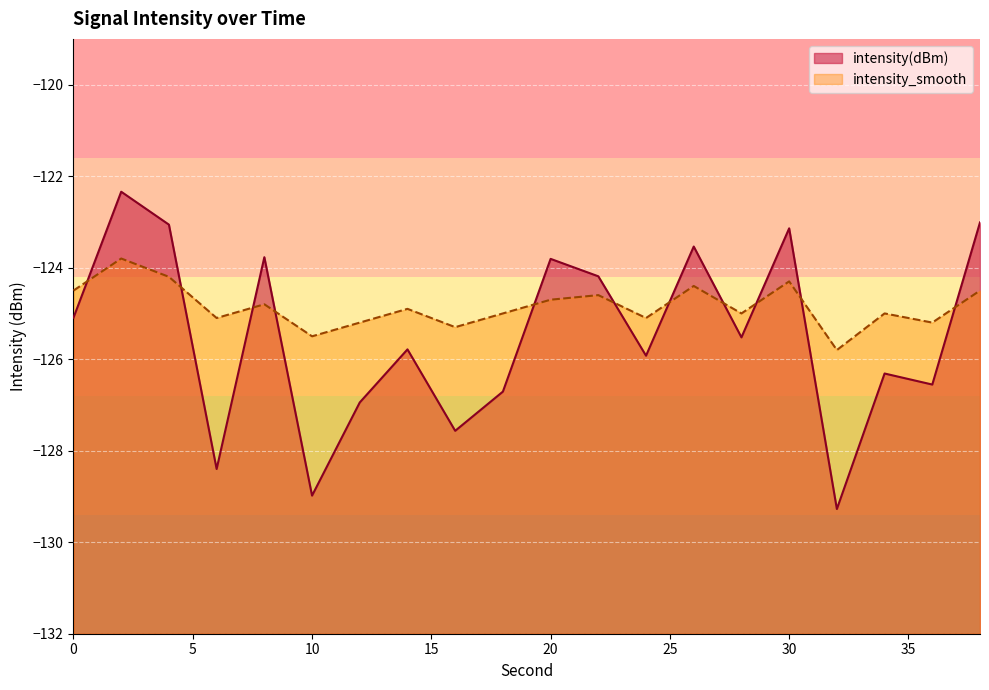

Reading left to right, transcribe all the data shown in this chart.

intensity(dBm): 0=-125.1	2=-122.3	4=-123.1	6=-128.4	8=-123.8	10=-129.0	12=-126.9	14=-125.8	16=-127.6	18=-126.7	20=-123.8	22=-124.2	24=-125.9	26=-123.5	28=-125.5	30=-123.1	32=-129.3	34=-126.3	36=-126.6	38=-123.0
intensity_smooth: 0=-124.5	2=-123.8	4=-124.2	6=-125.1	8=-124.8	10=-125.5	12=-125.2	14=-124.9	16=-125.3	18=-125.0	20=-124.7	22=-124.6	24=-125.1	26=-124.4	28=-125.0	30=-124.3	32=-125.8	34=-125.0	36=-125.2	38=-124.5